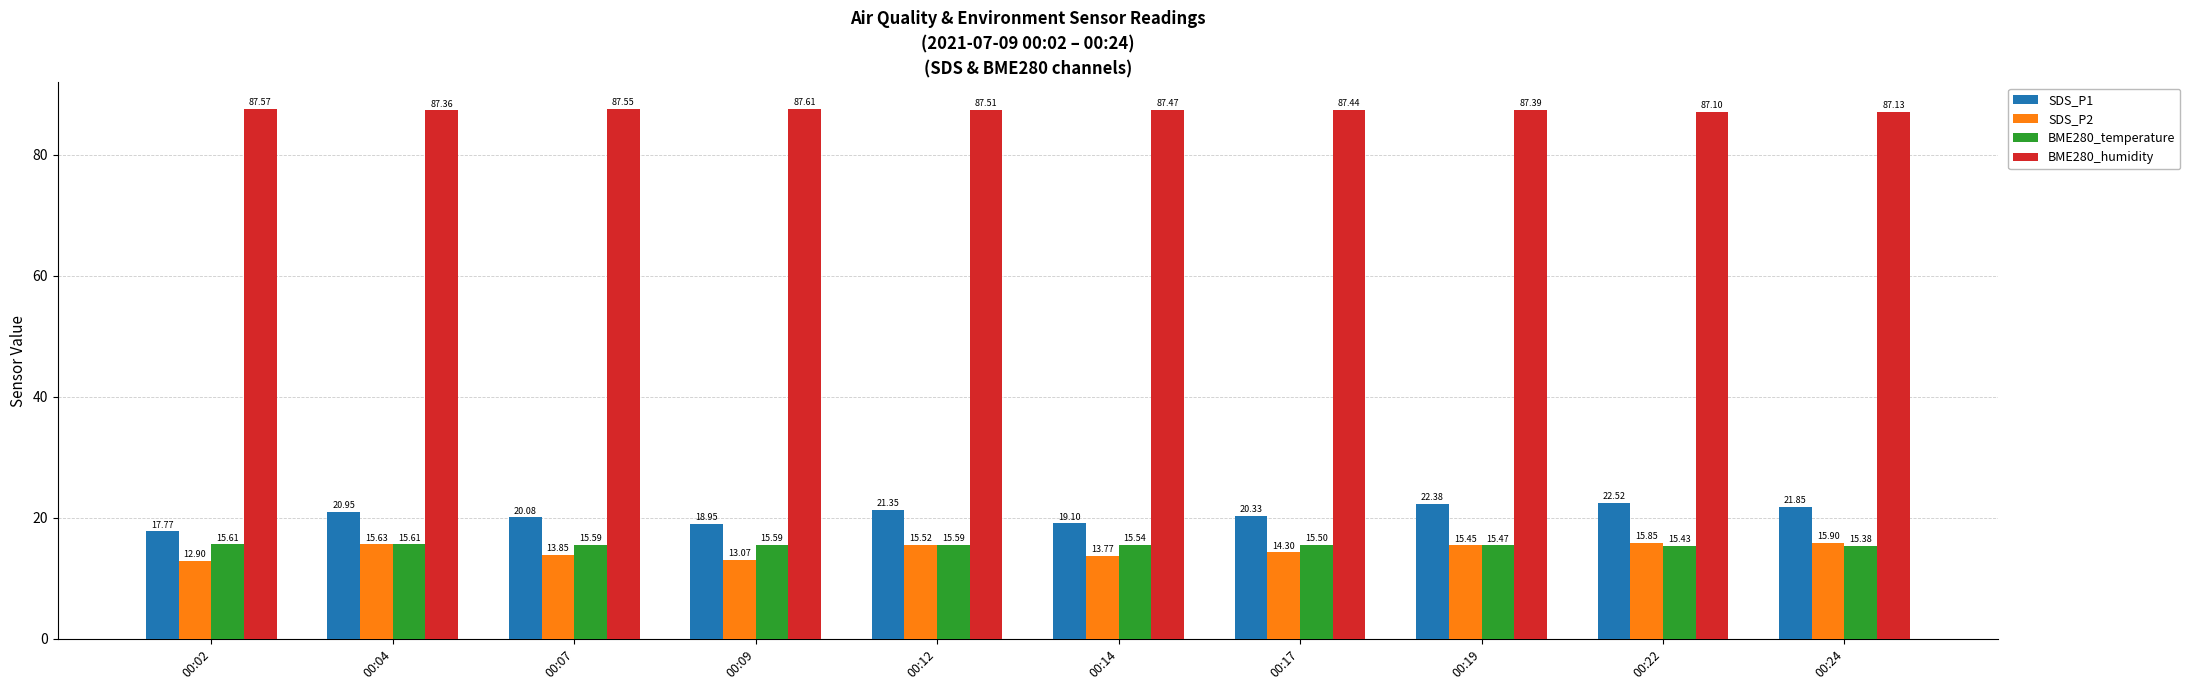

What is the sum of the BME280_temperature values at 00:14 and 00:19?

31.0